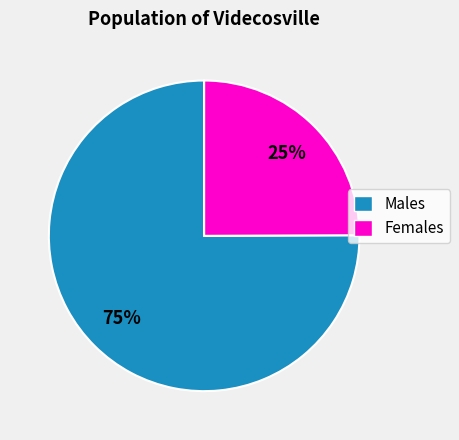

Rank the categories by value from highest to lowest.

Males, Females